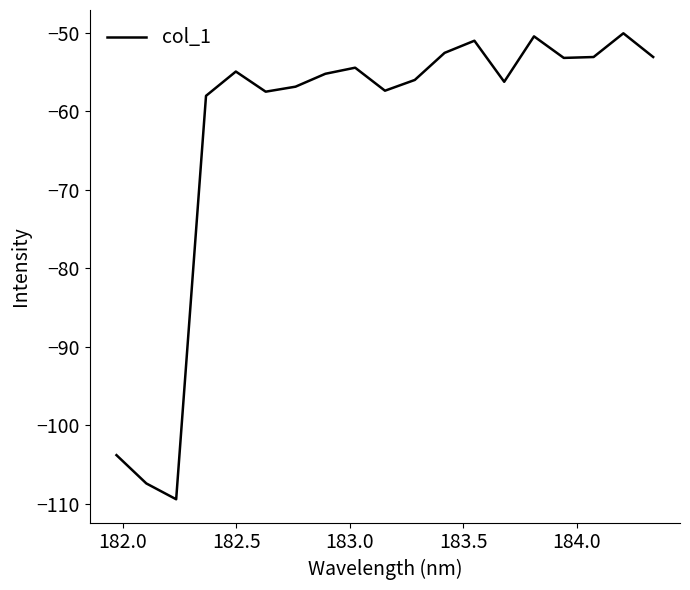

Is this an area chart (filled region under the line)?

No